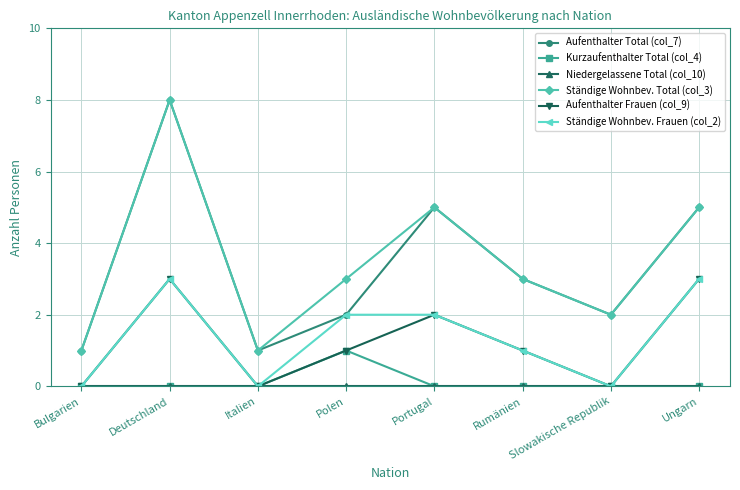

What is the label of the 2nd point from the right?

Slowakische Republik